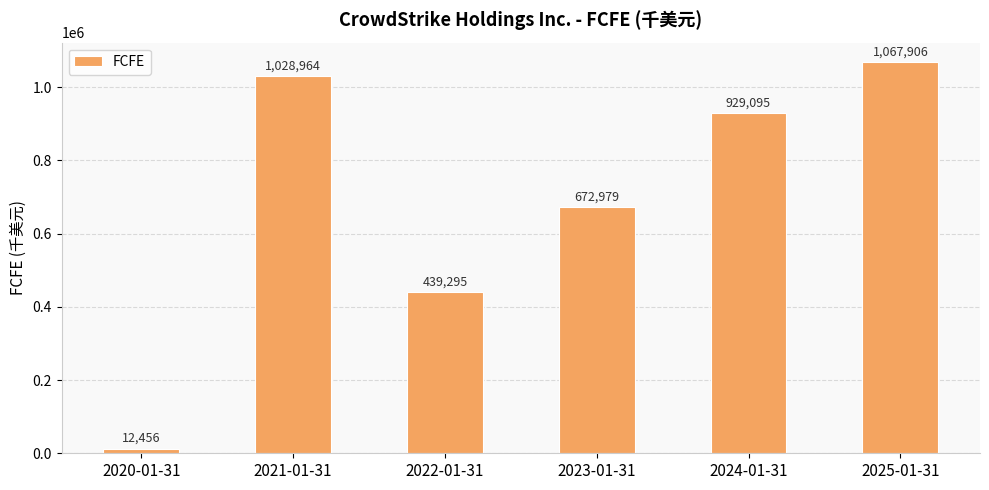

The value at 2021-01-31 is 1028964. True or false?

True